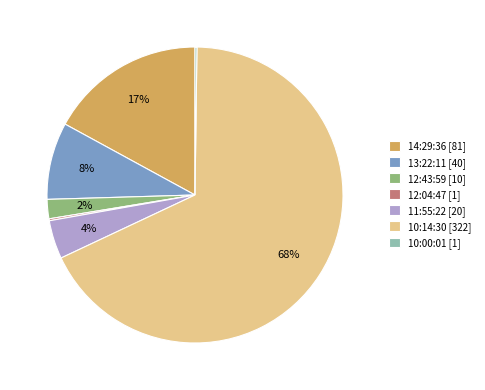

Combined, do 11:55:22 [20] and 13:22:11 [40] account for over 50%?

No